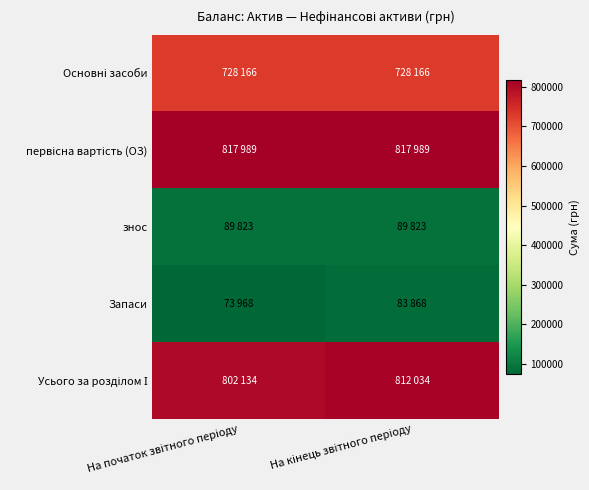

How many data points does each series have?

2